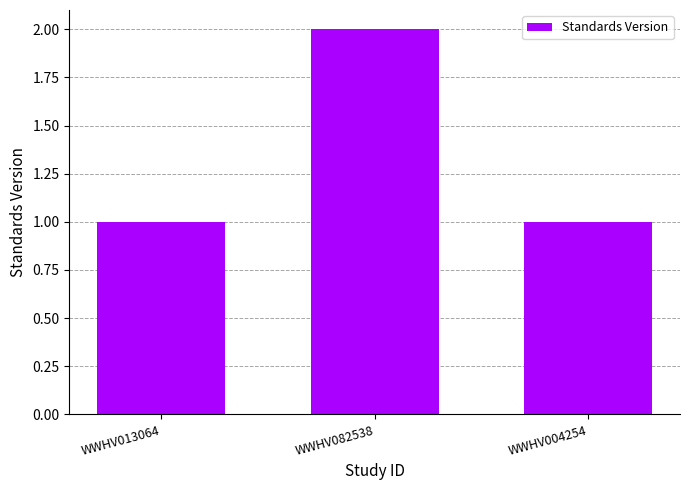

How many data points does each series have?

3